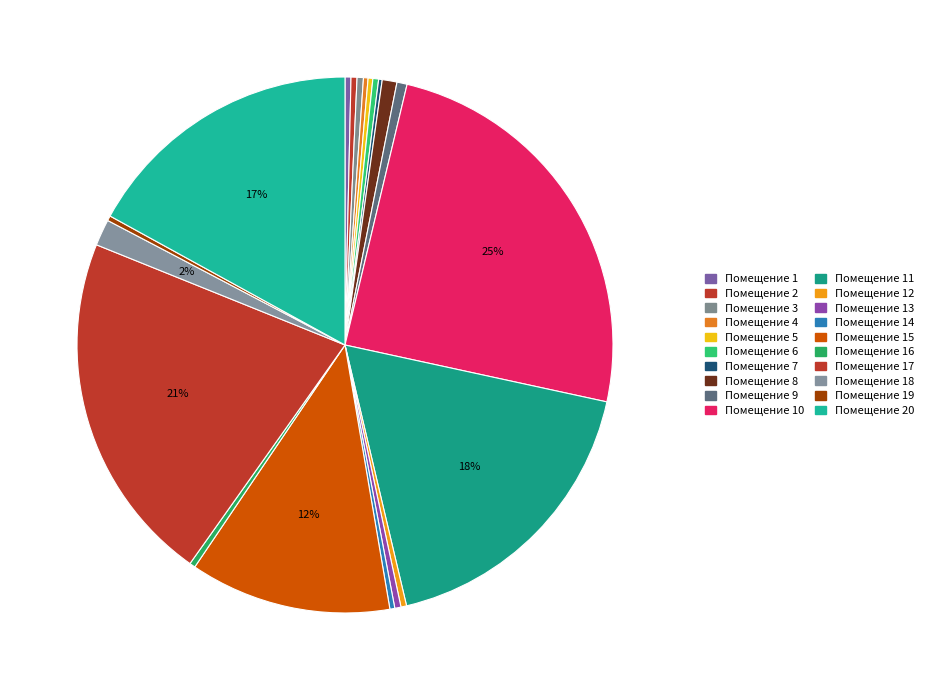

To the nearest percent, what is the difference between the largest and smallest slice percentages?

24%